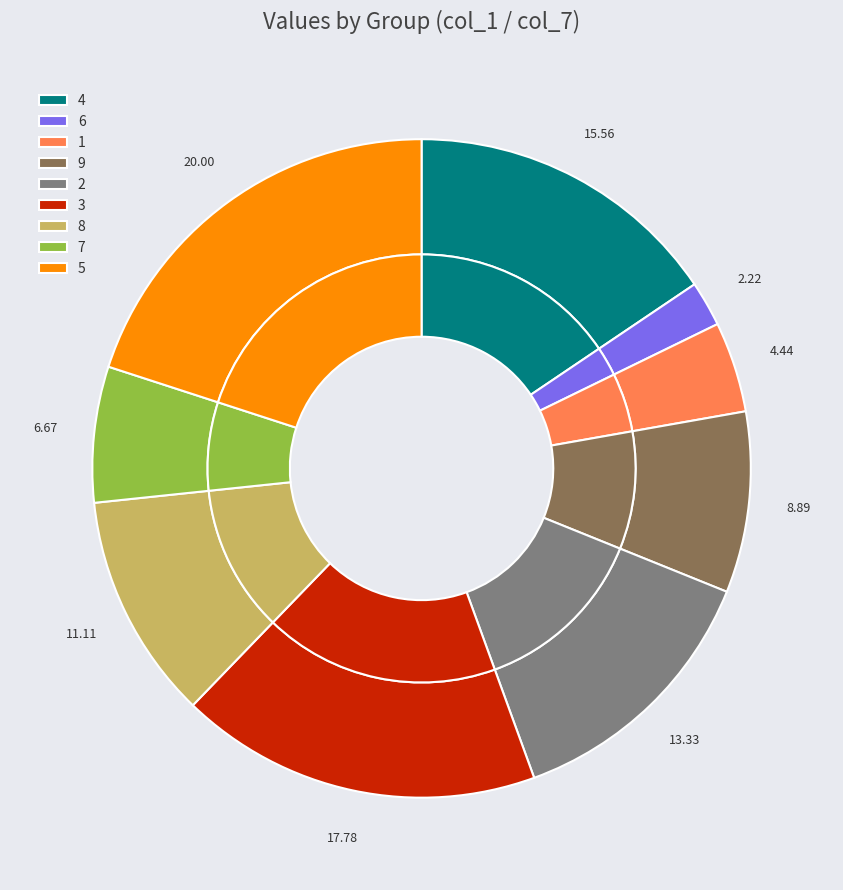

What percentage is the 8 slice, to the nearest percent?

11%